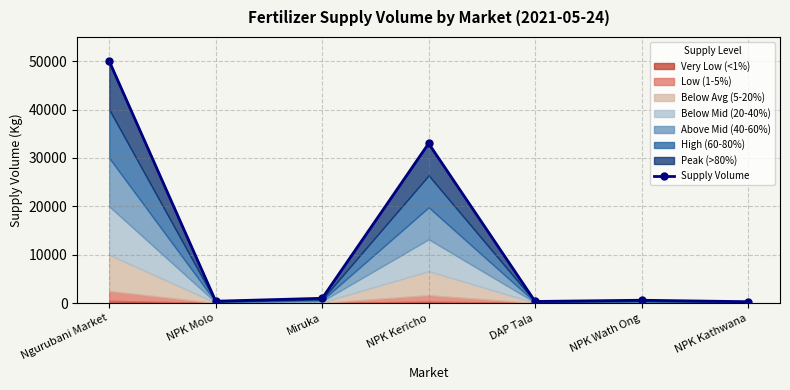

What is the average value?

12236